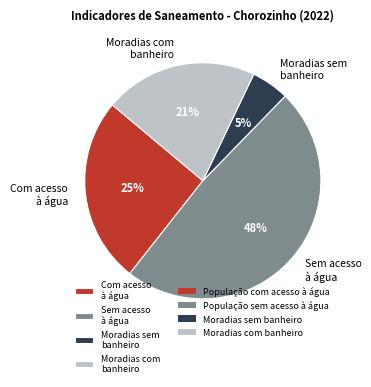

To the nearest percent, what portion does Sem acesso à água represent?

48%